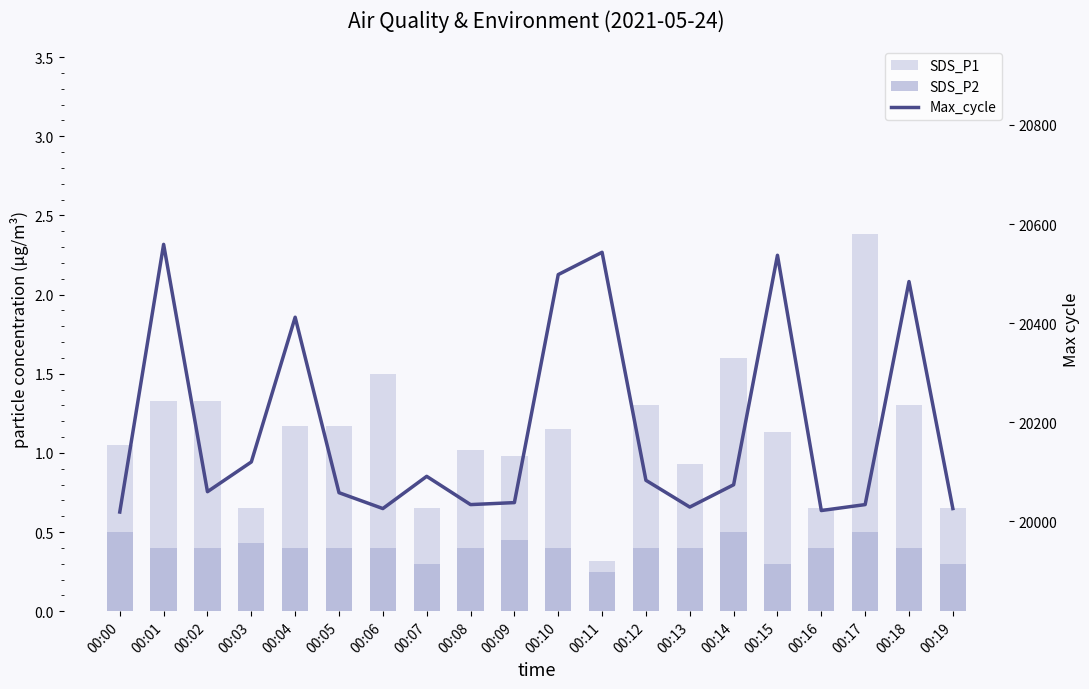

Where is SDS_P2 nearest to the value 0?

00:11